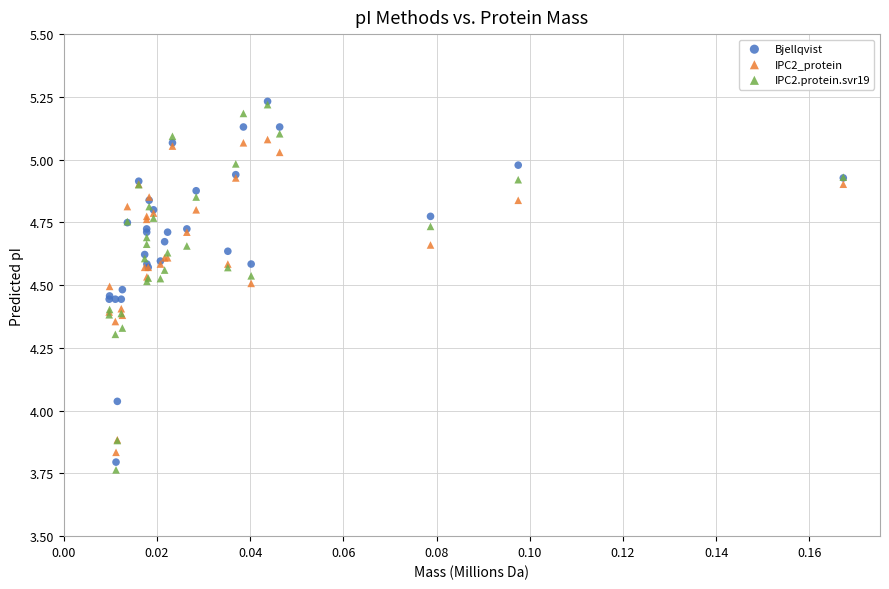

In the IPC2_protein series, what Y value is closest to 4?

3.9